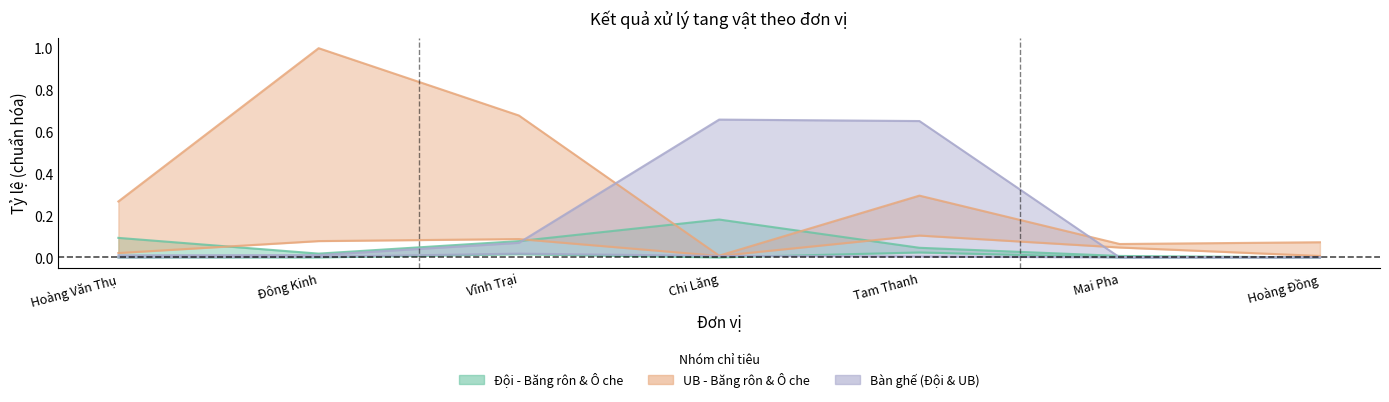

How many interior local peaks does the Tháo dỡ băng rôn (UB) series have?

2